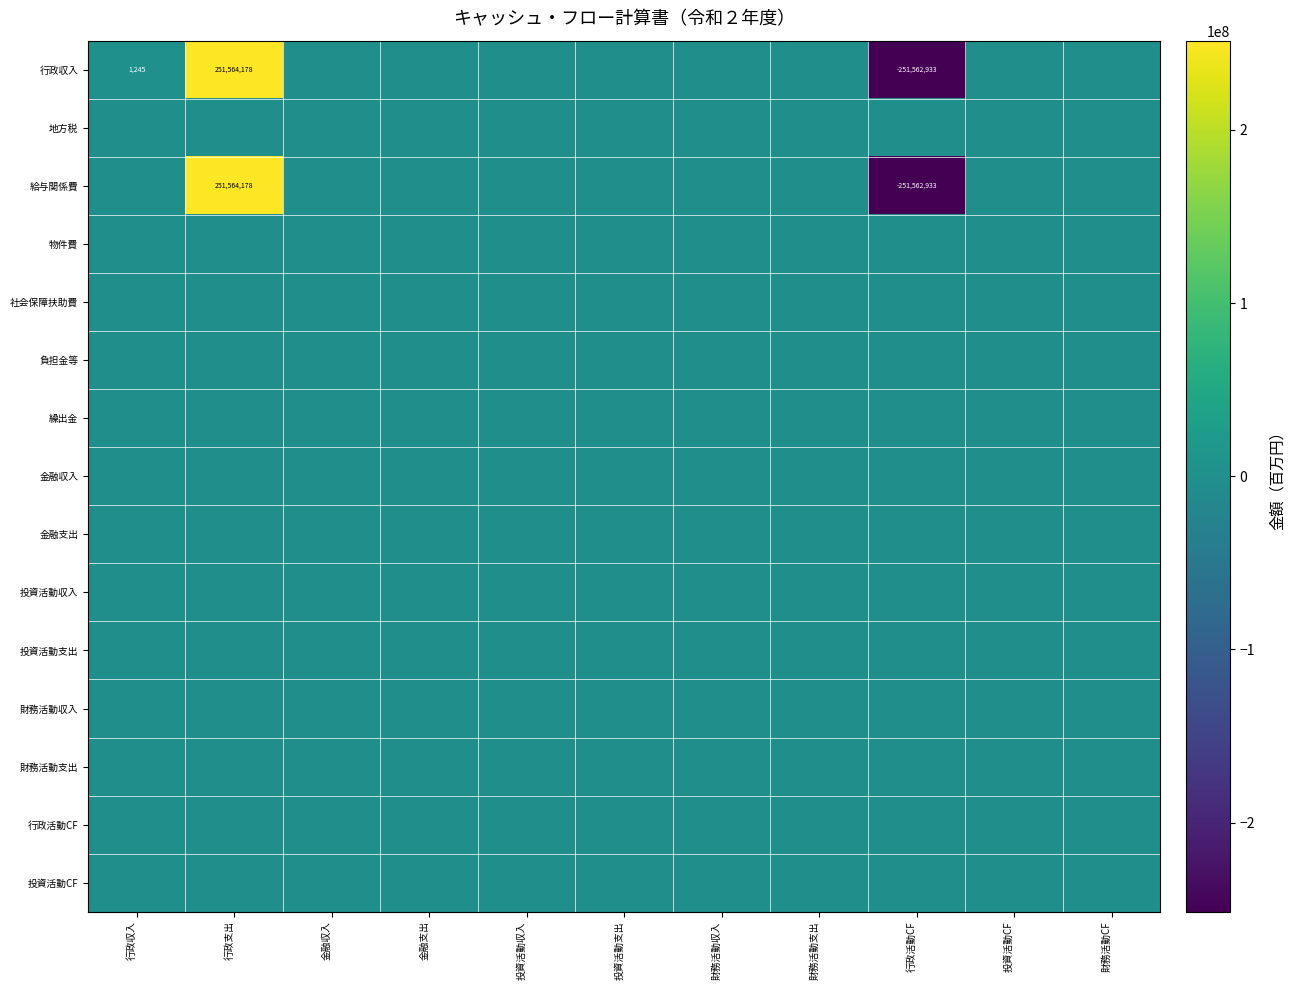

At 投資活動CF, list the series in order from largest to smallest.

行政収入, 地方税, 給与関係費, 物件費, 社会保障扶助費, 負担金等, 繰出金, 金融収入, 金融支出, 投資活動収入, 投資活動支出, 財務活動収入, 財務活動支出, 行政活動CF, 投資活動CF